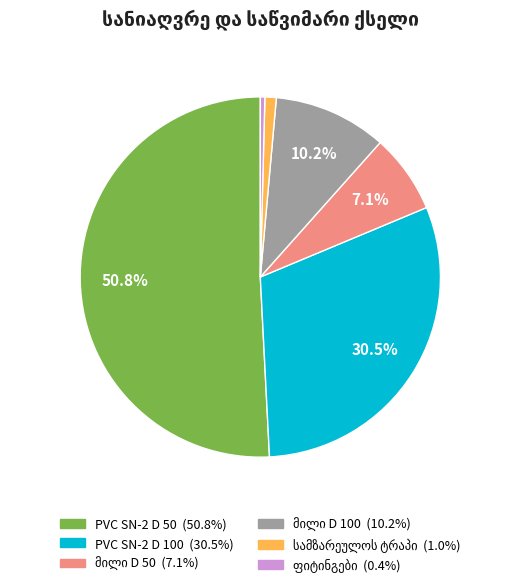

How many slices are in this pie chart?

6